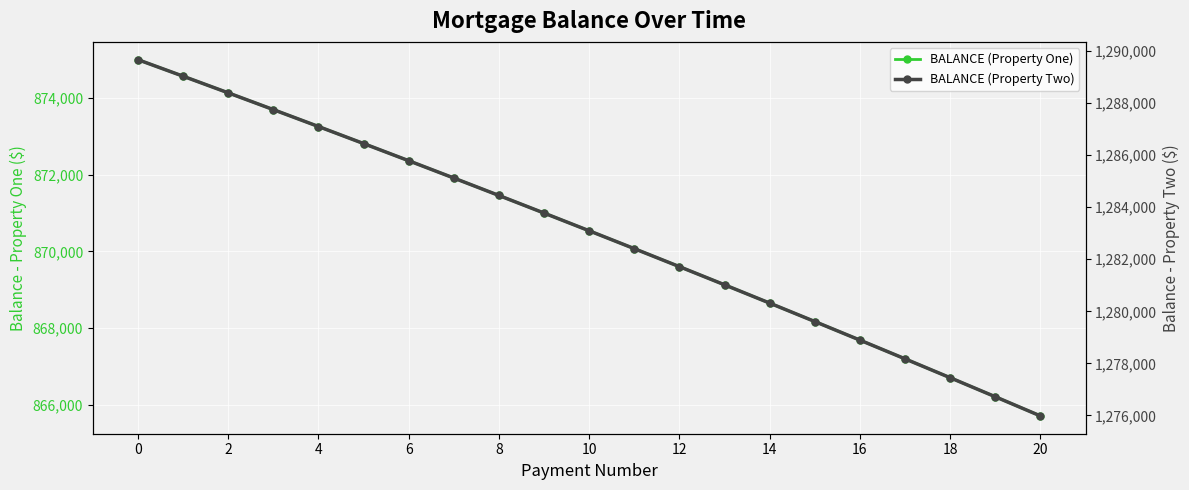

Is the value of BALANCE (Property One) at 2 greater than the value of BALANCE (Property Two) at 2?

No